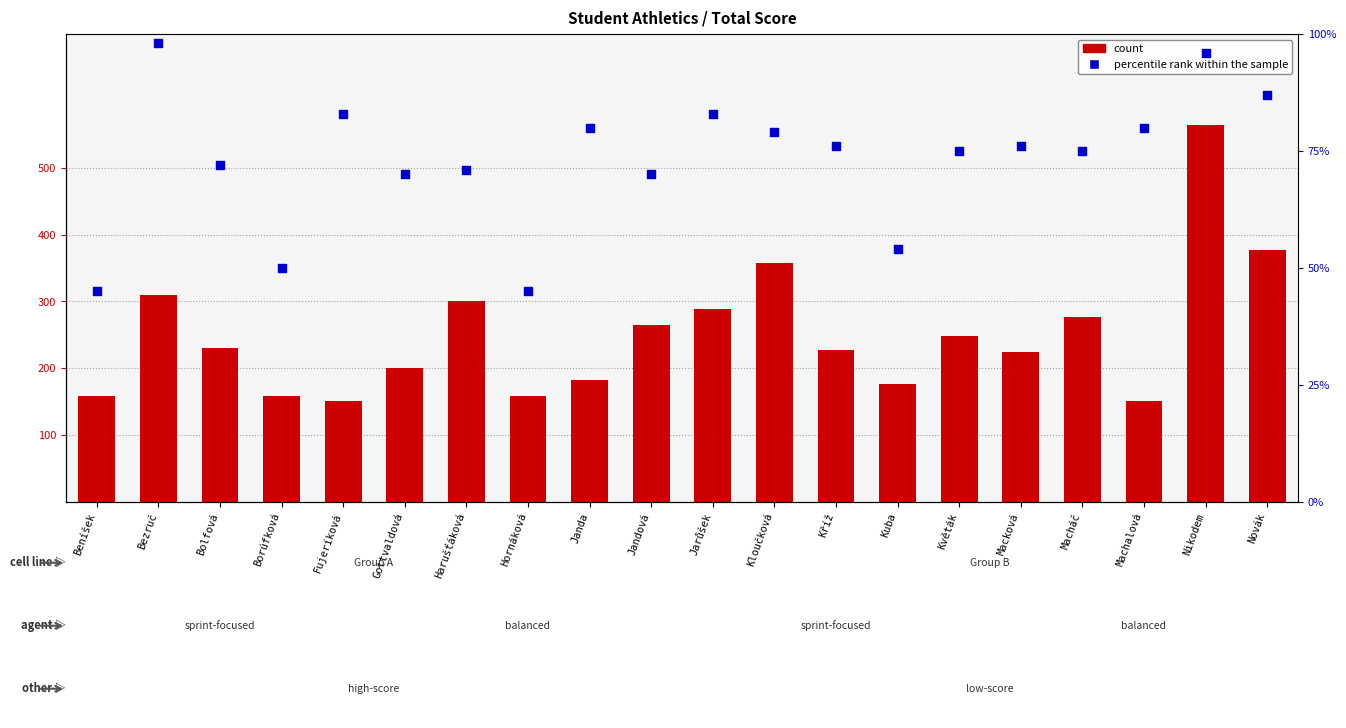

Which series contains the highest Y value?

count